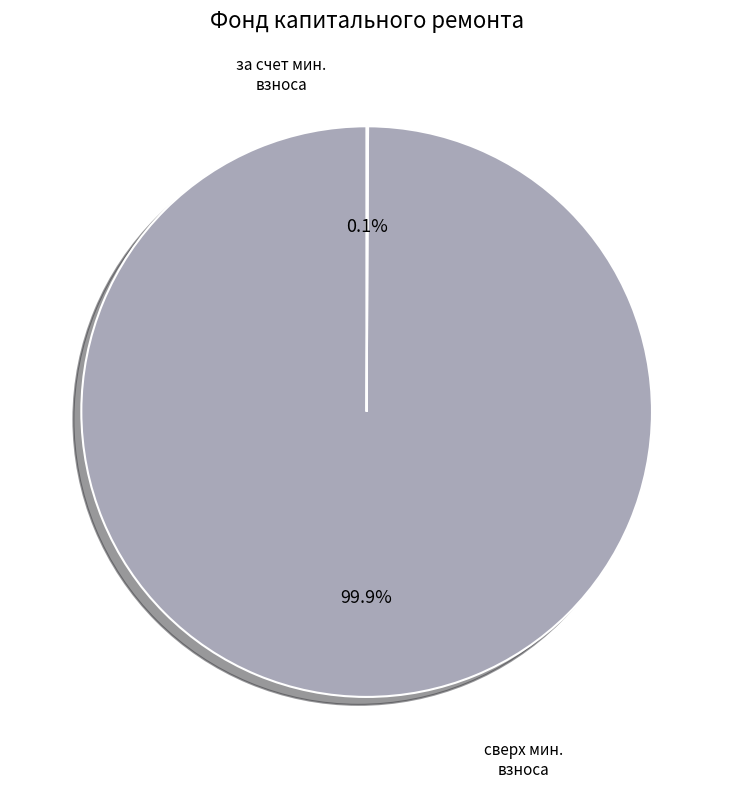

Is there any slice that represents more than half of the pie?

Yes